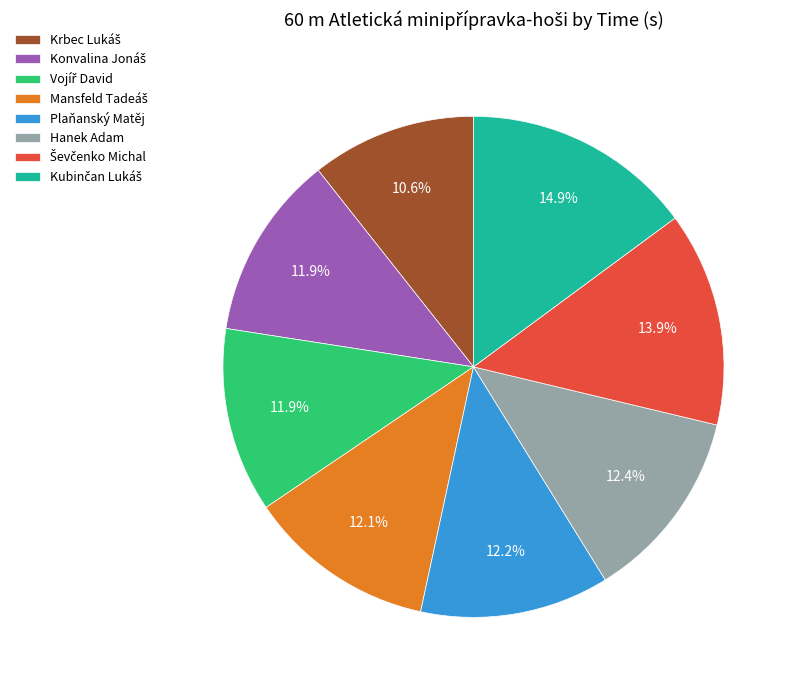

Does any single category account for the majority?

No